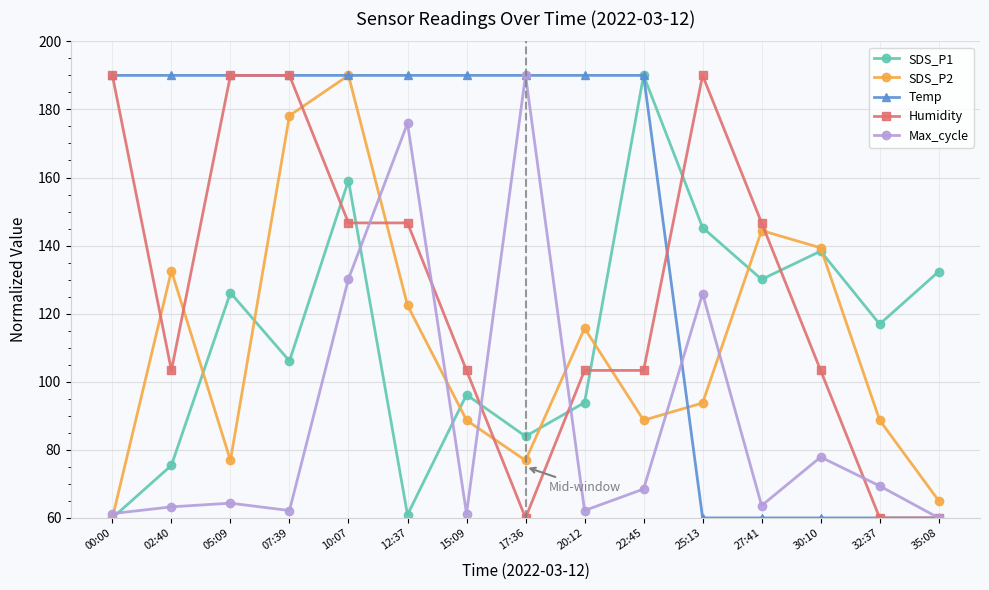

What is the smallest value displayed?

60.0